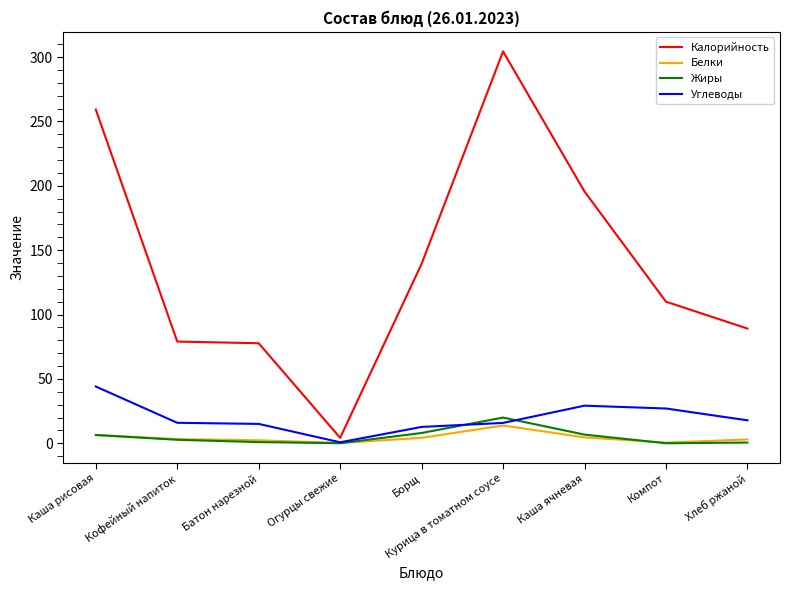

Which category has the lowest value in the Углеводы series?

Огурцы свежие